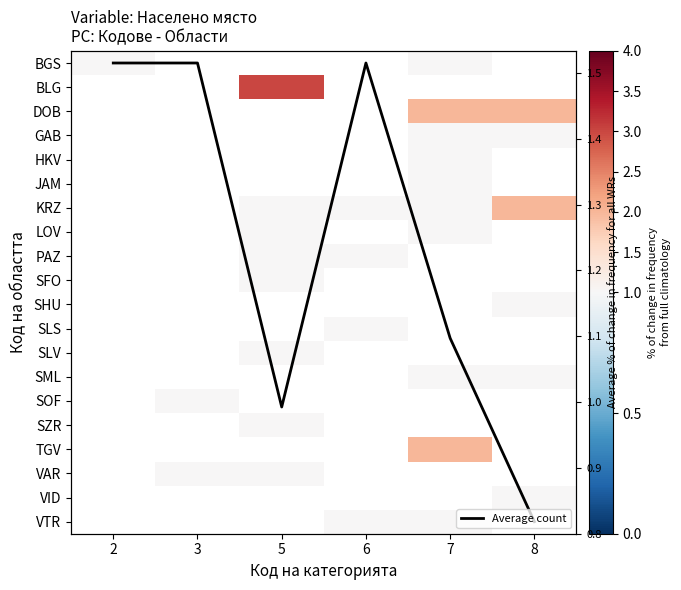

How many positive values does the Average count series have?

3